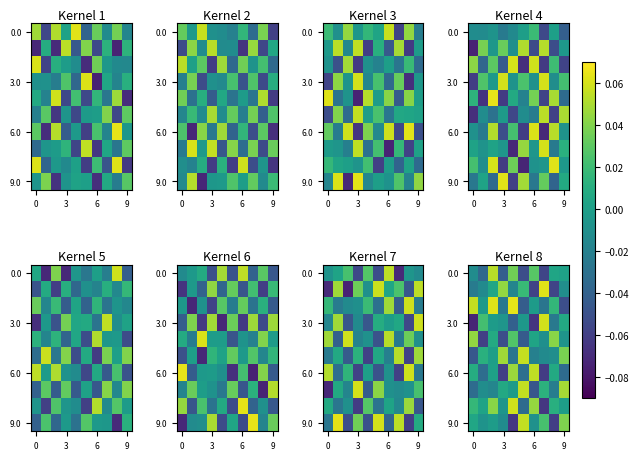

What is the difference between the highest and lowest values at 5?

0.1